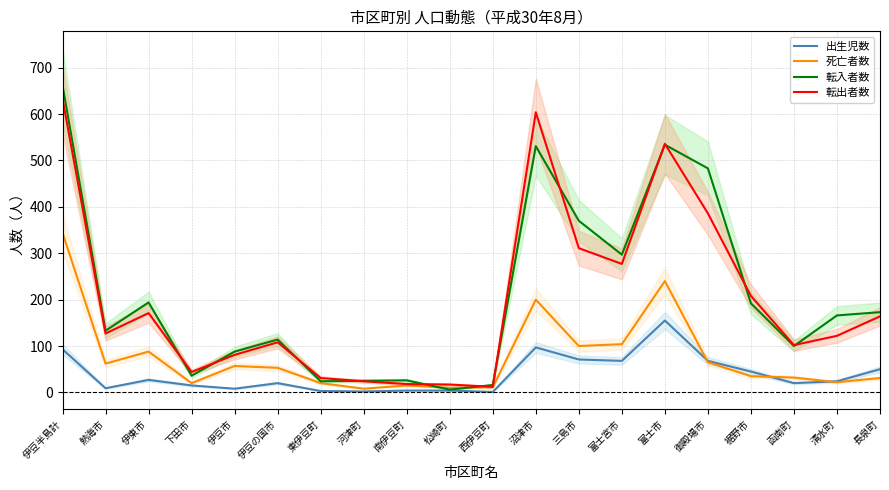

Rank the series by their maximum value, from lowest to highest.

出生児数, 死亡者数, 転出者数, 転入者数